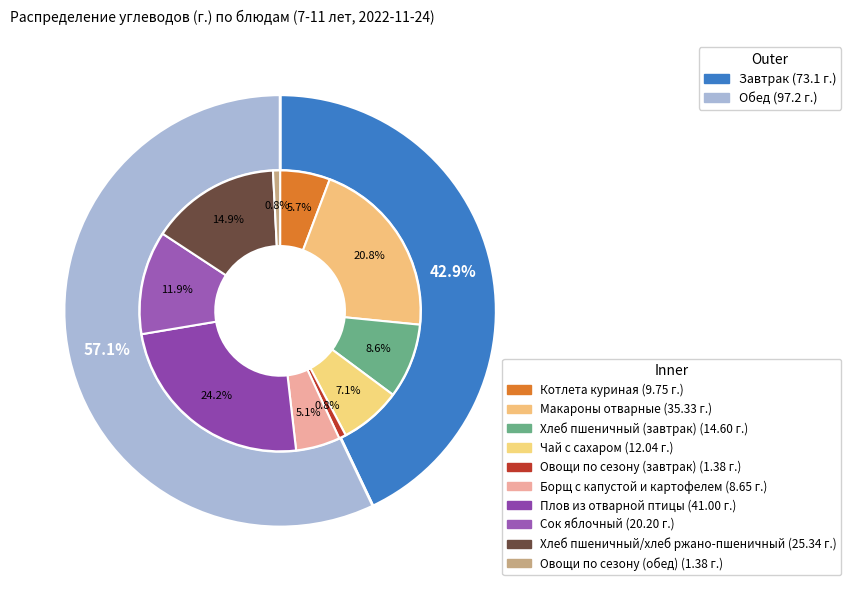

Does Сок яблочный represent more than half of the total?

No